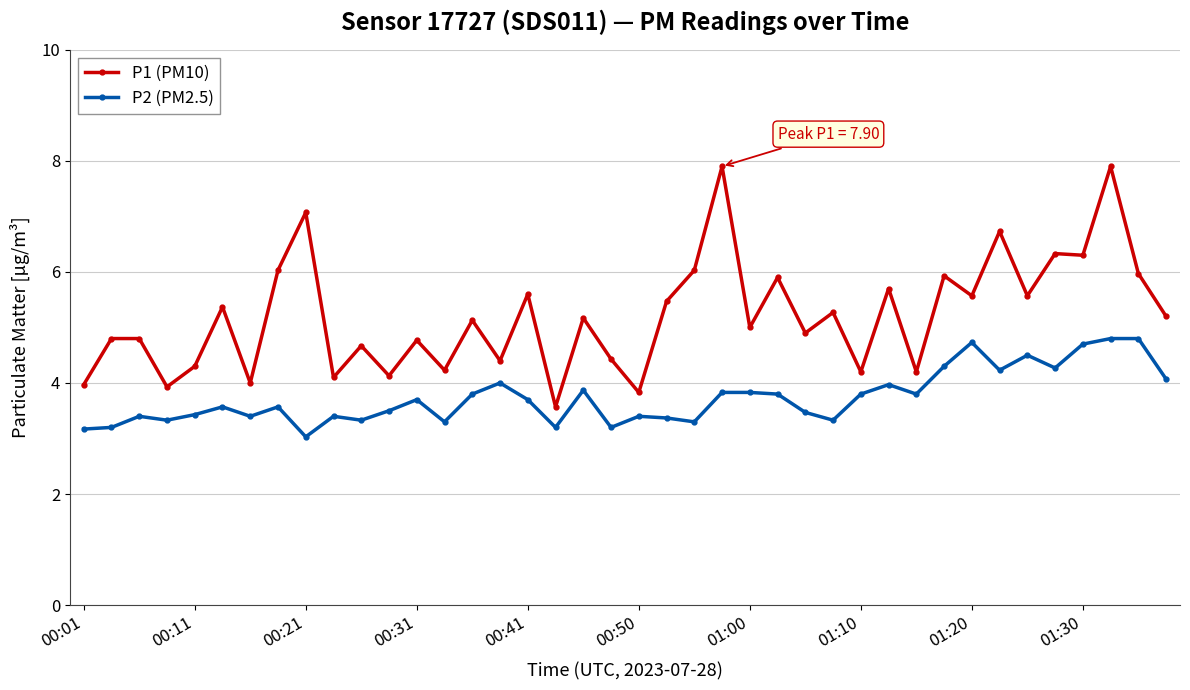

True or false: P1 (PM10) has more than 2 interior local peaks.

True